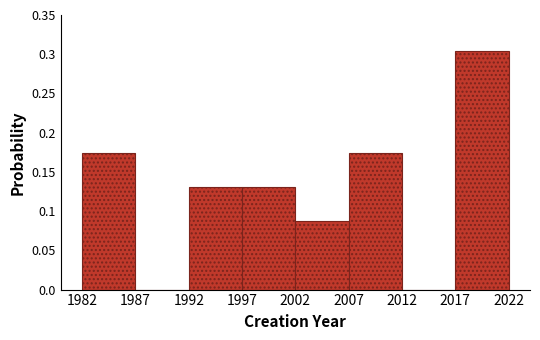

Over which range of the x-axis is the bar tallest?

2017 to 2022